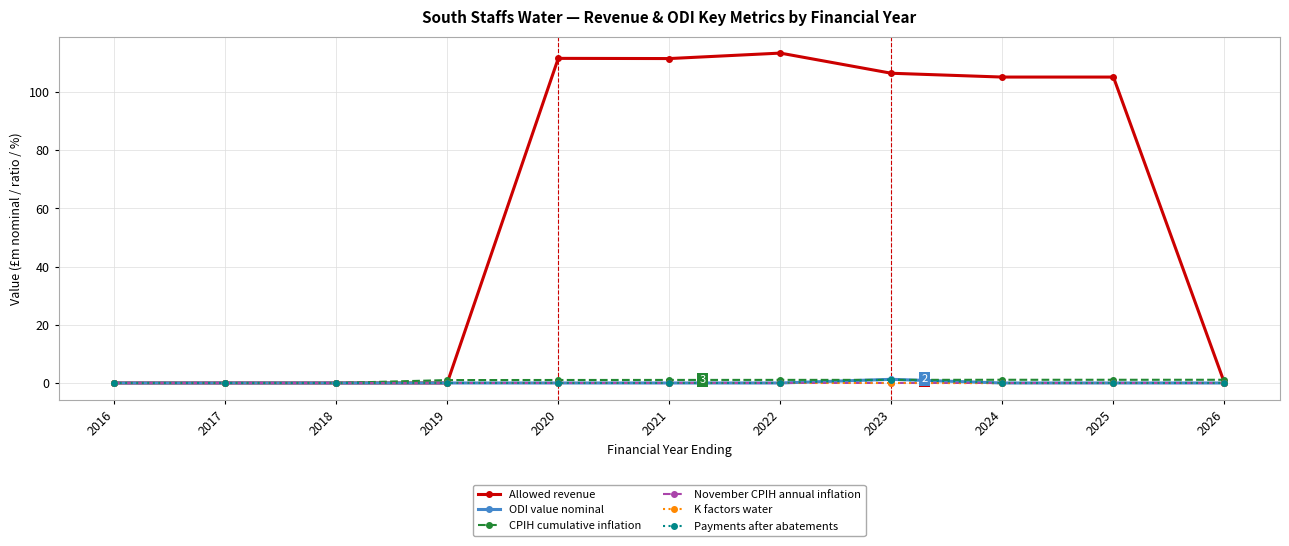

What is the difference between the highest and lowest values at 2020?

111.5